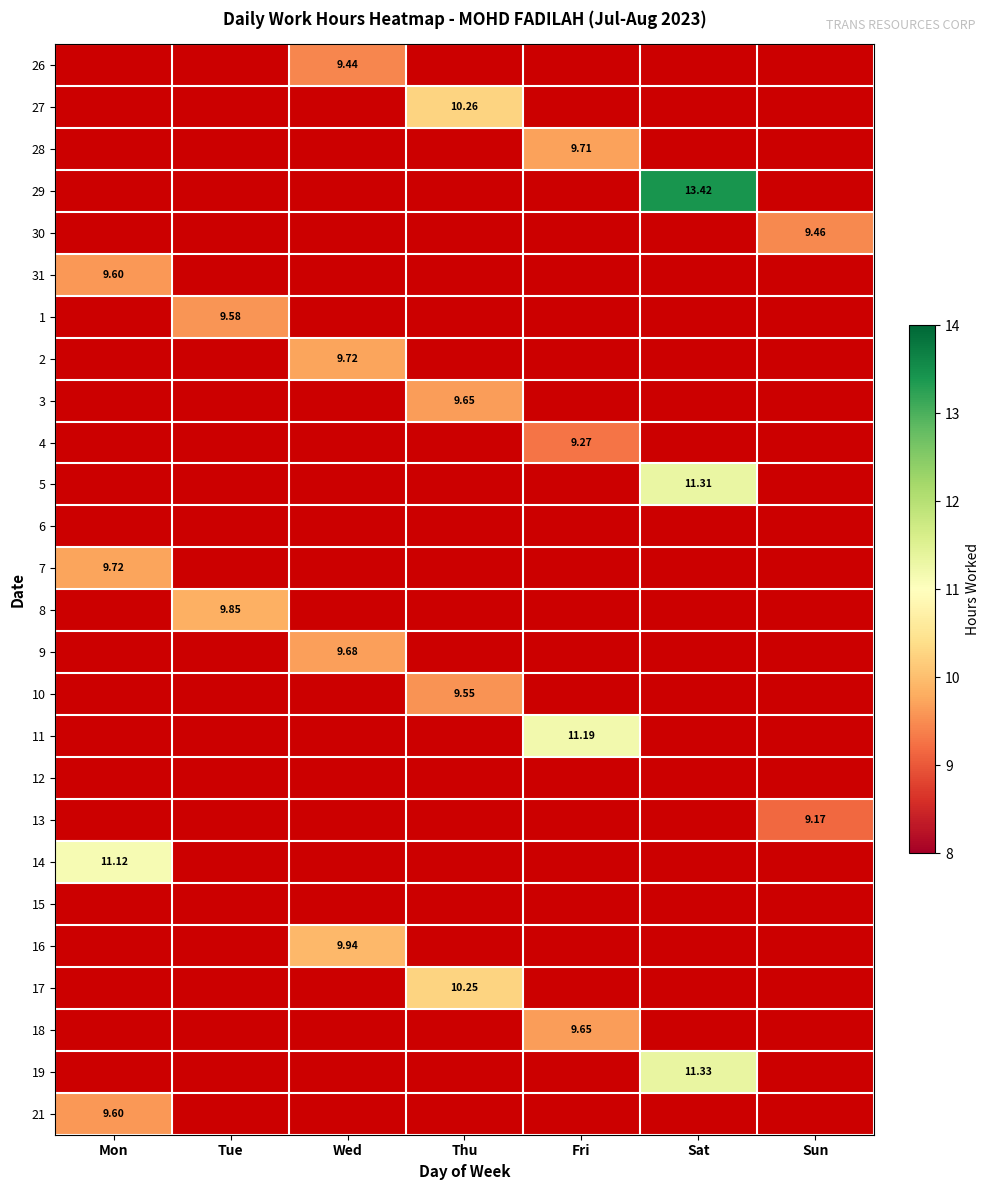

How many positive values does the 9 series have?

1